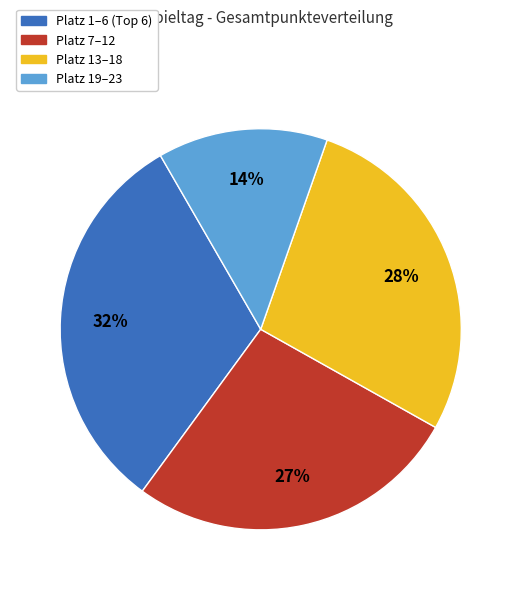

How many slices are in this pie chart?

4